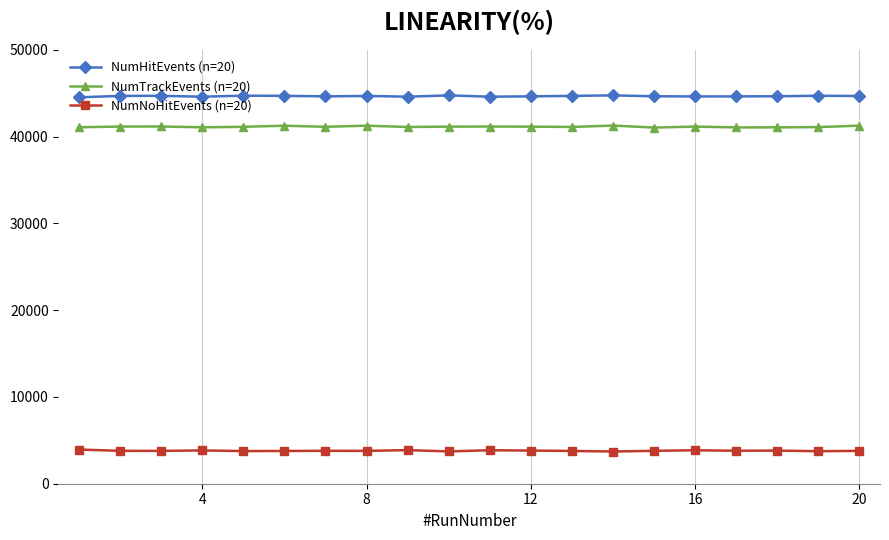

What are all the series names shown in the legend?

NumHitEvents (n=20), NumTrackEvents (n=20), NumNoHitEvents (n=20)